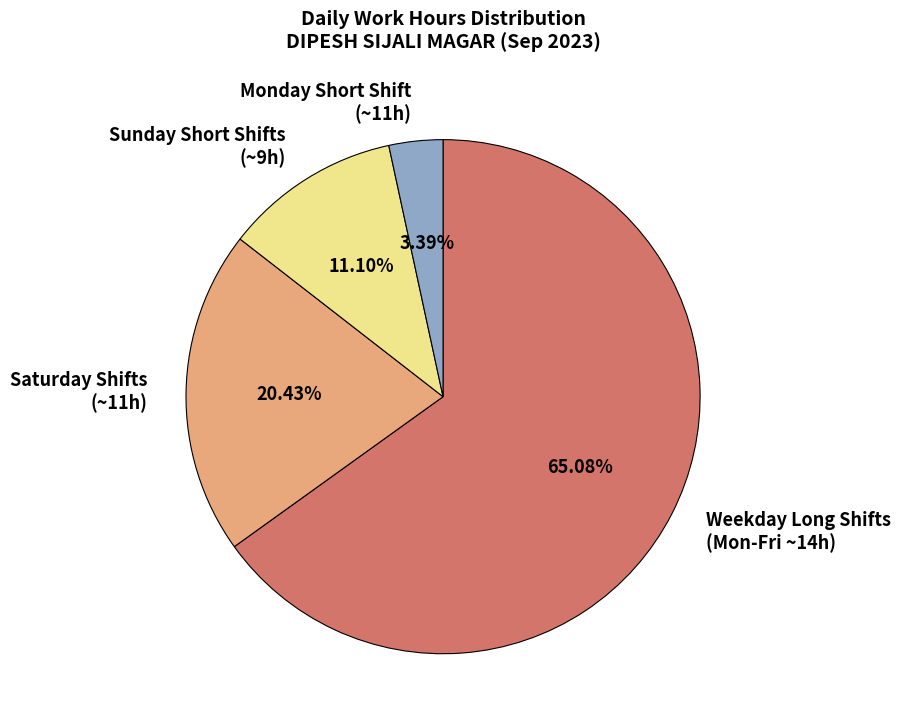

How many segments does this pie chart have?

4